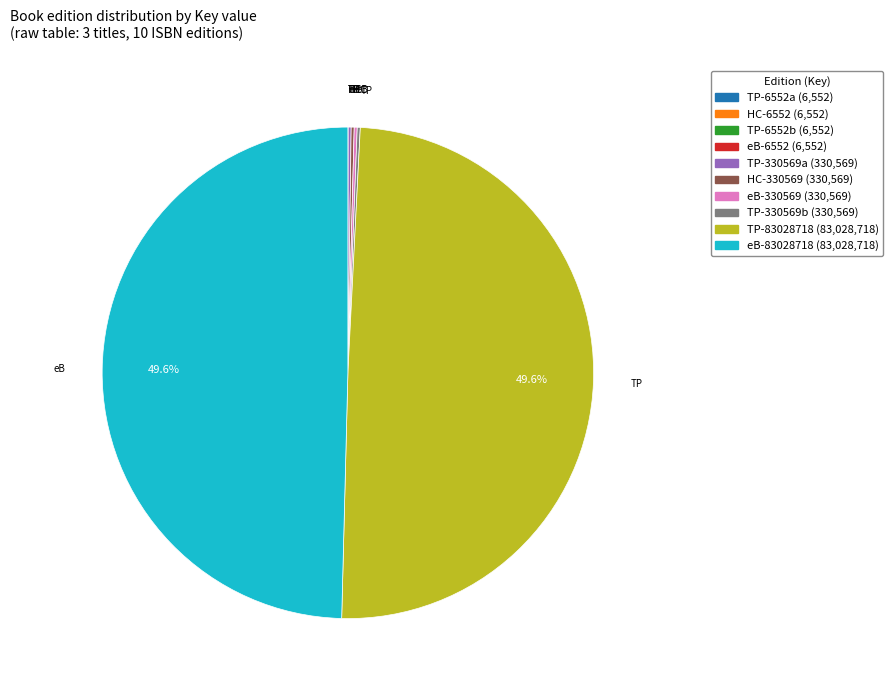

Is there any slice that represents more than half of the pie?

No